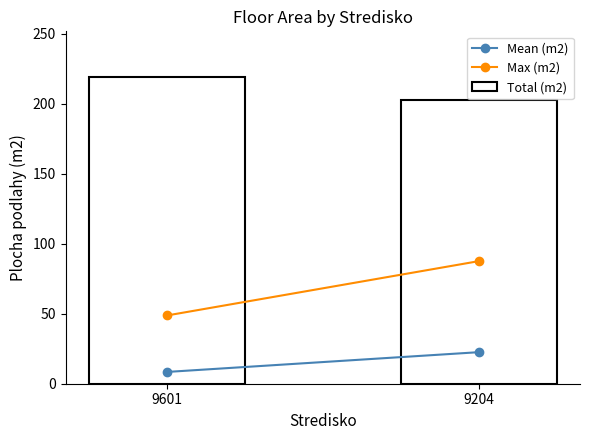

What value does the data have at 9601?

219.0